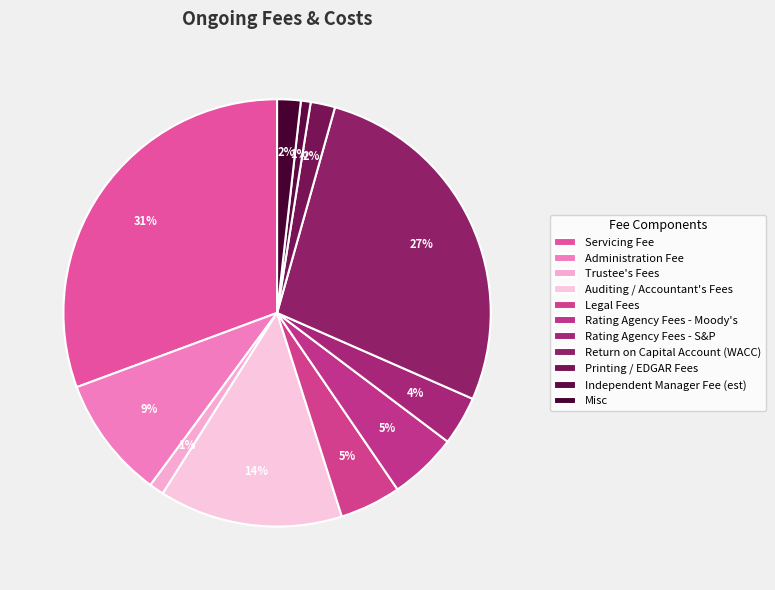

What is the largest slice in the pie chart?

Servicing Fee